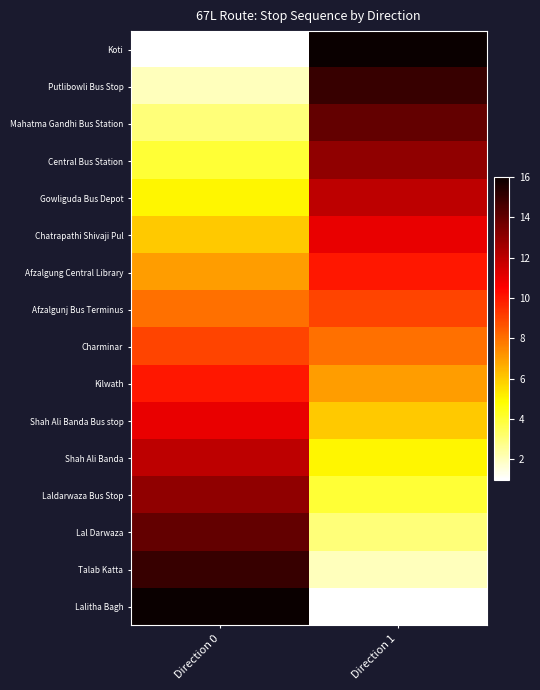

Rank the series by their maximum value, from lowest to highest.

Afzalgunj Bus Terminus, Charminar, Afzalgung Central Library, Kilwath, Chatrapathi Shivaji Pul, Shah Ali Banda Bus stop, Gowliguda Bus Depot, Shah Ali Banda, Central Bus Station, Laldarwaza Bus Stop, Mahatma Gandhi Bus Station, Lal Darwaza, Putlibowli Bus Stop, Talab Katta, Koti, Lalitha Bagh